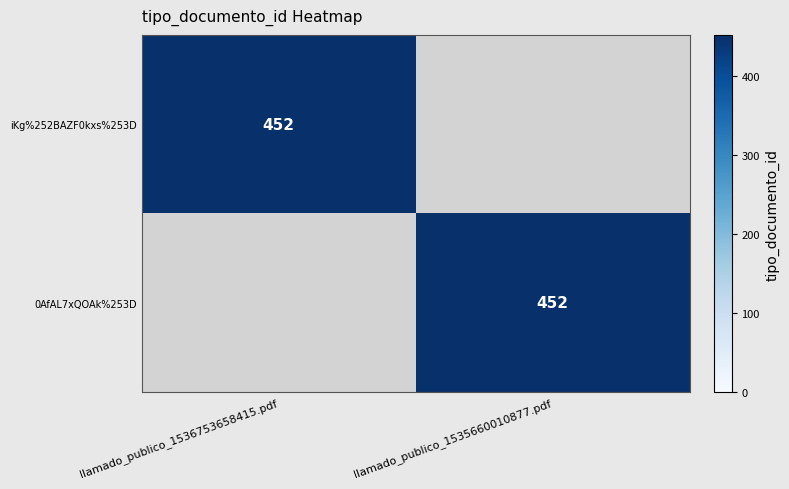

The 0AfAL7xQOAk%253D series shows 262 at llamado_publico_1535660010877.pdf. True or false?

False